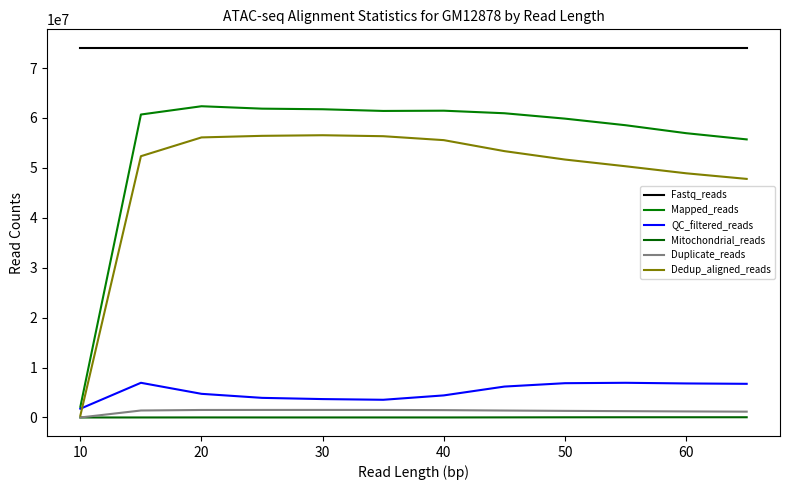

Reading right to left, what are all the values shown in this chart?

Fastq_reads: 74059206	74059206	74059206	74059206	74059206	74059206	74059206	74059206	74059206	74059206	74059206	74059206
Mapped_reads: 55711668	56957476	58553196	59872724	60950903	61463108	61412634	61751630	61871443	62355160	60696517	2128746
QC_filtered_reads: 6744746	6820020	6951492	6870478	6193789	4426092	3548112	3687910	3932337	4740180	6950099	1754412
Mitochondrial_reads: 48082	48066	47097	37554	21810	5166	6445	5139	6658	9819	4385	0
Duplicate_reads: 1168619	1214791	1269810	1325736	1394263	1473938	1512672	1517195	1513862	1505531	1400670	3205
Dedup_aligned_reads: 47798303	48922665	50331894	51676510	53362851	55563078	56351850	56546525	56425244	56109449	52345748	371129